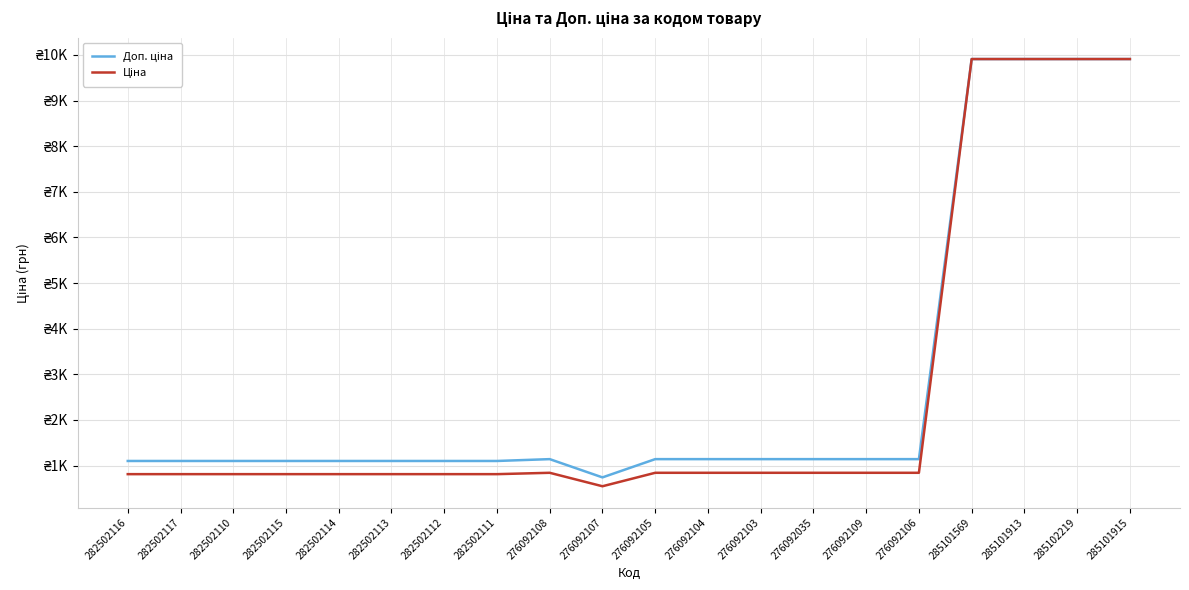

True or false: Доп. ціна and Ціна intersect in this chart.

False